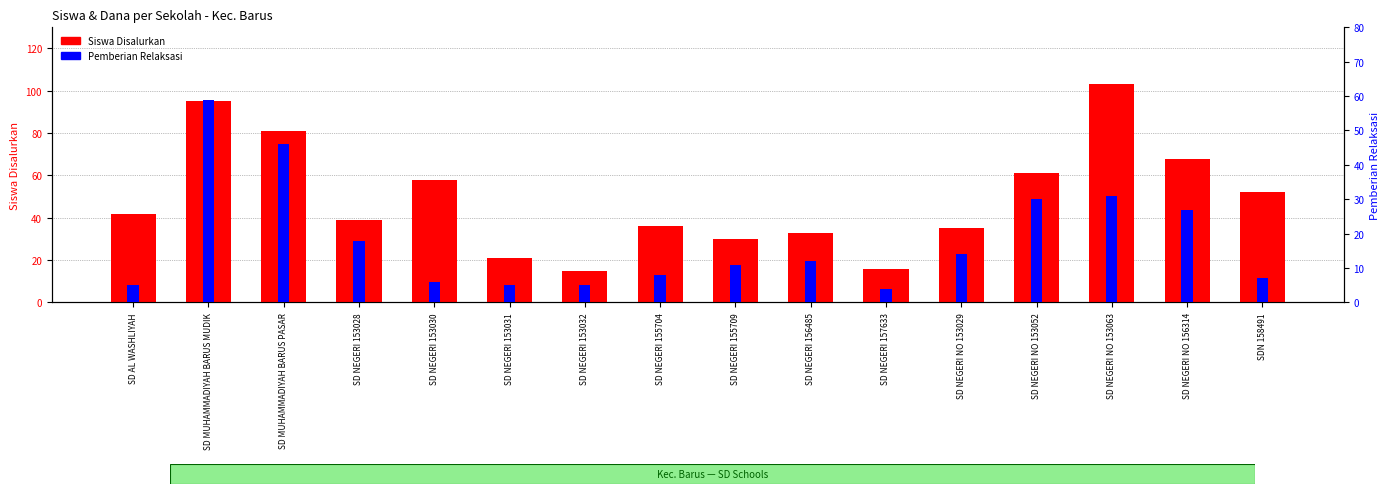

What is the label of the 1st bar from the left?

SD AL WASHLIYAH